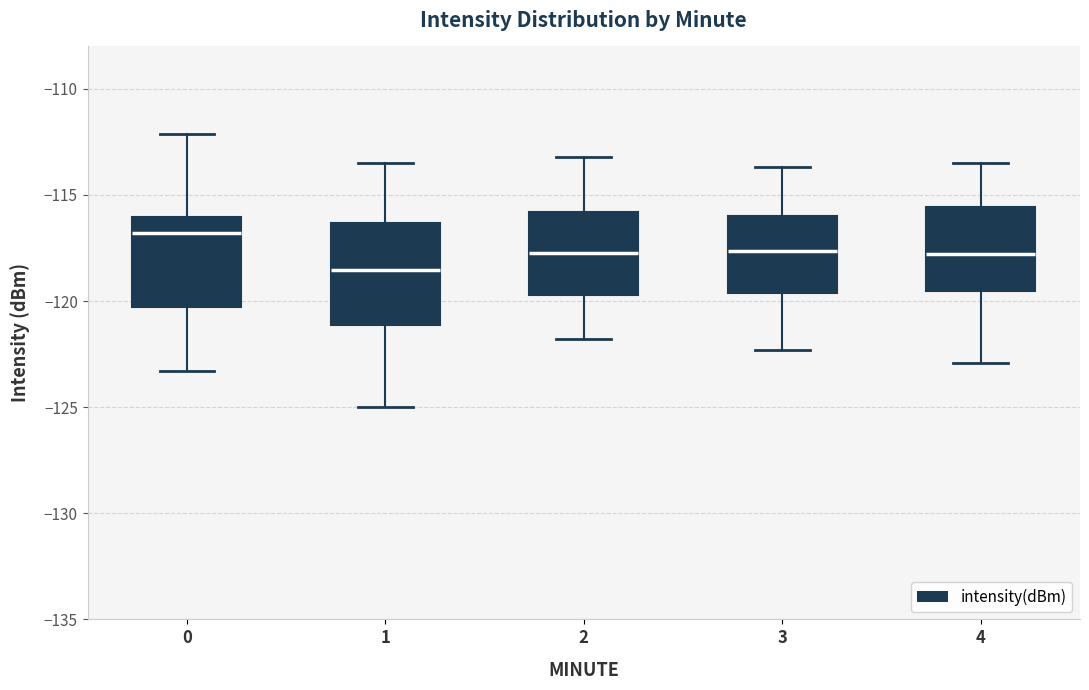

Which box's median line is the lowest?

1